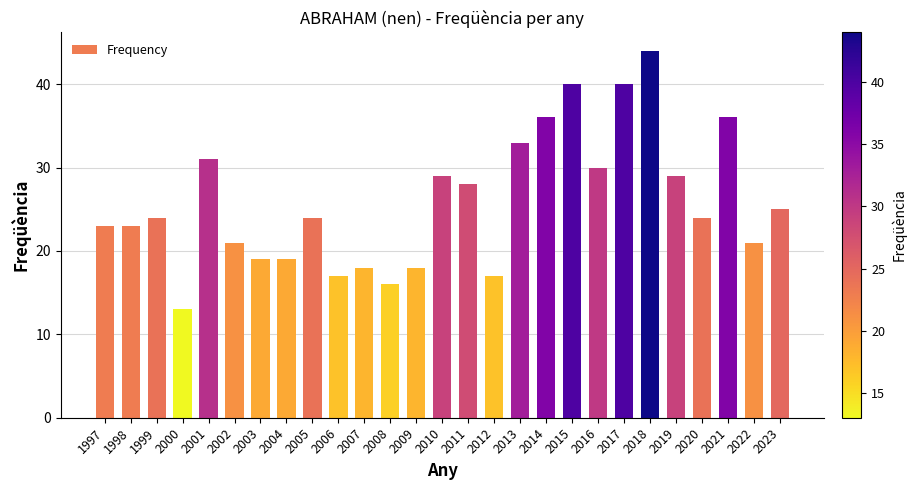

Approximately how many times larger is the value at 2002 compared to 2015?

0.5